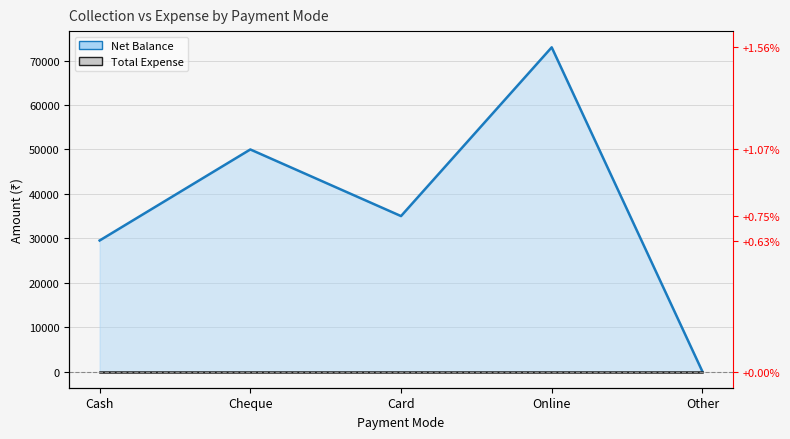

How many points are higher than both their immediate neighbors (excluding endpoints)?

2